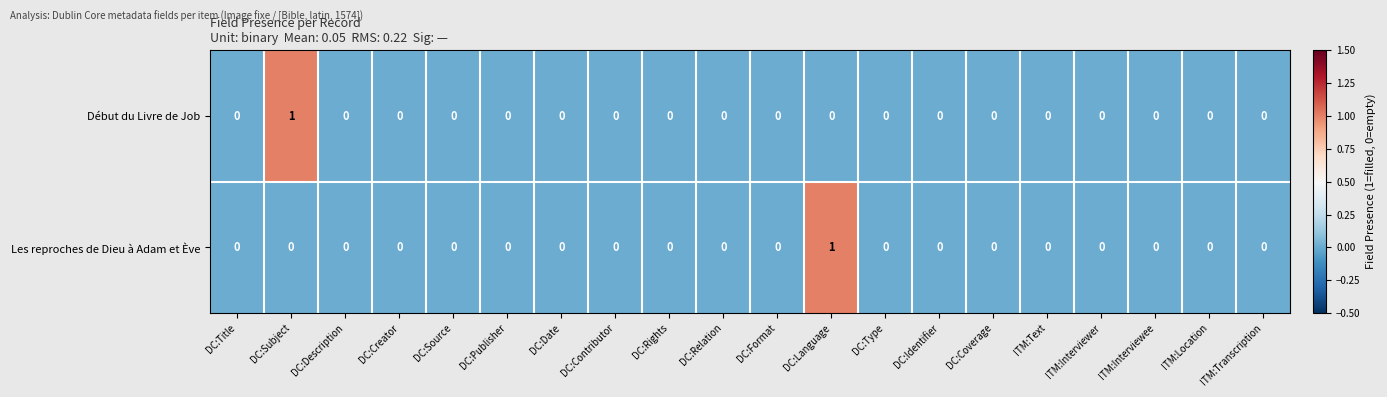

True or false: Les reproches de Dieu à Adam et Ève has a value of 1 at DC:Subject.

False